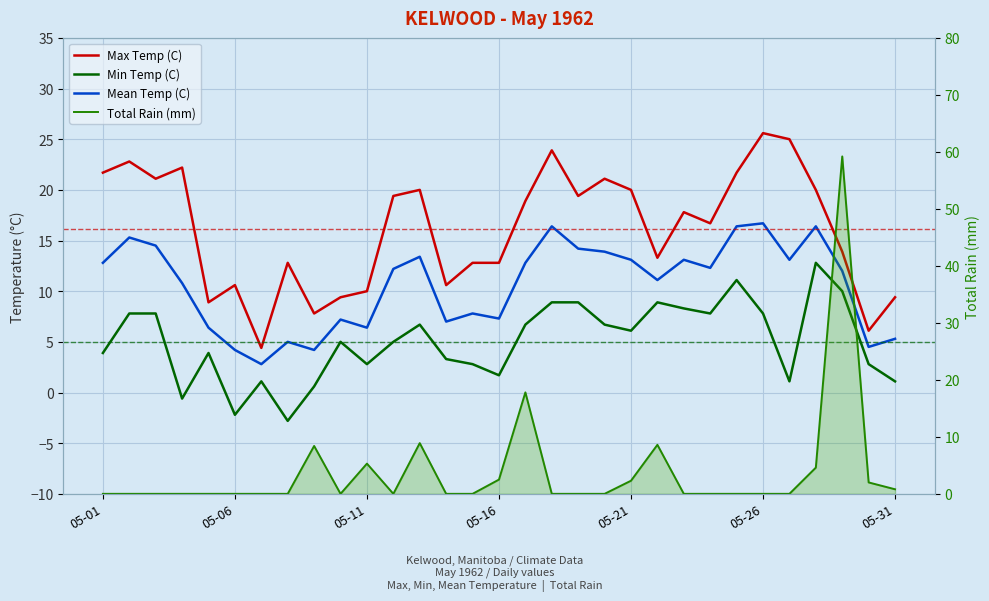

How many values in the Max Temp (C) series exceed 17?

16